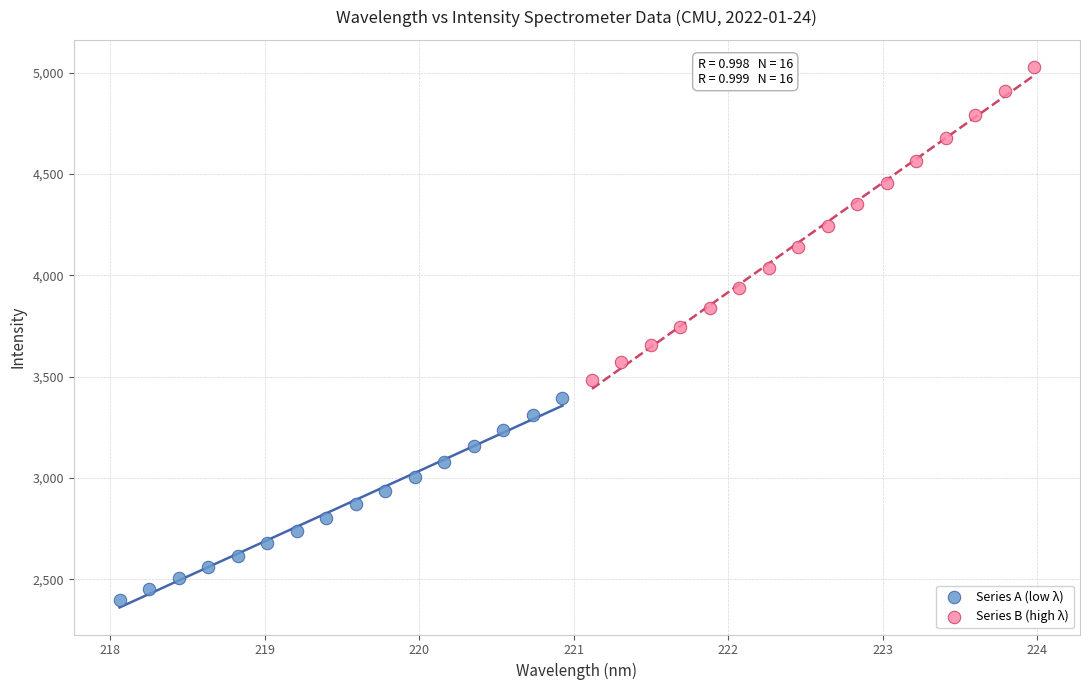

Which series reaches the minimum Y coordinate?

Series A (low λ)